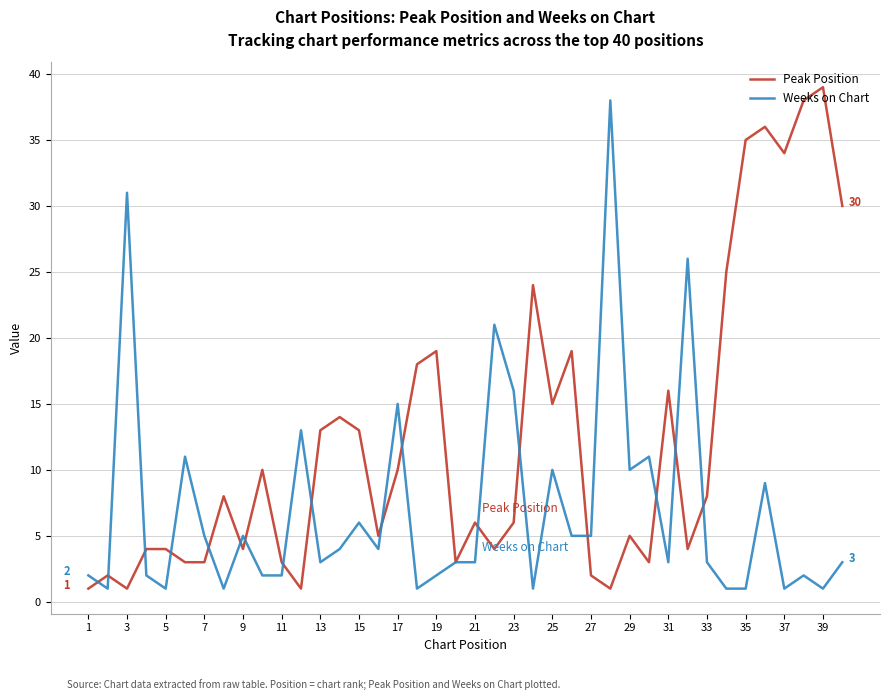

What is the maximum value for Weeks on Chart?

38